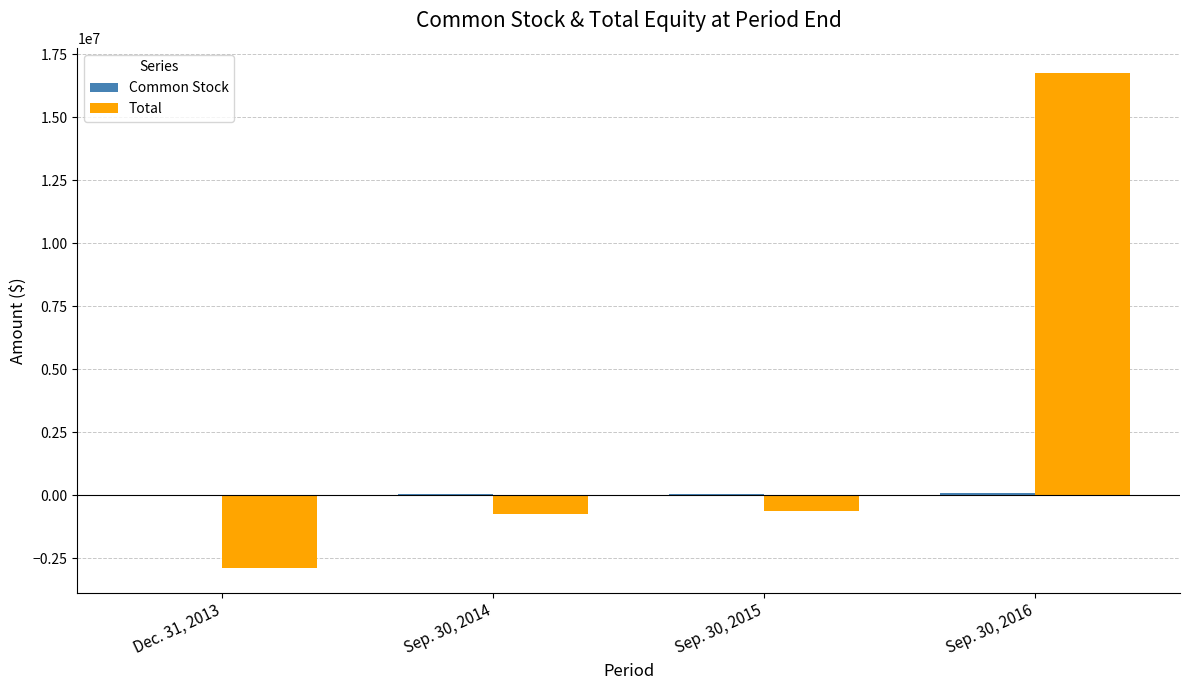

Which series has the widest spread of values?

Total